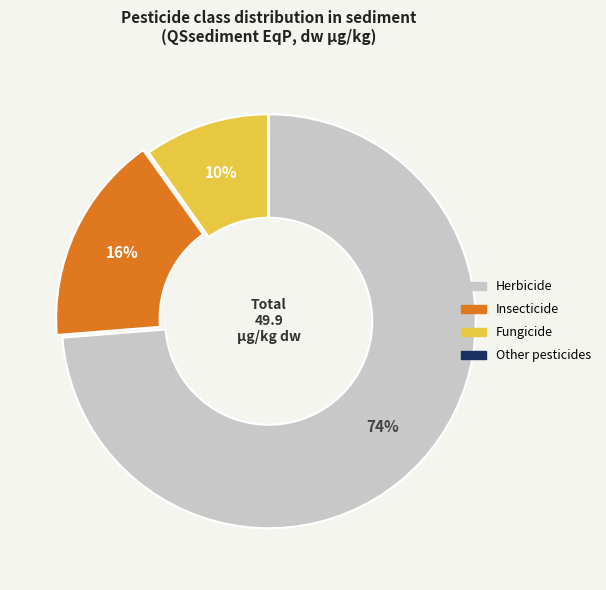

Which slice is the largest?

Herbicide